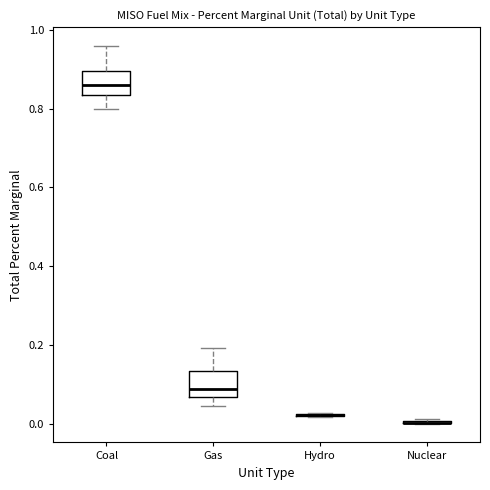

Reading left to right, transcribe this box plot: for each box, give where its median line is, the range the box spans, and where its two whiskers end, as read against the y-axis. The values are not printed on the chart, so give them approximately, as read against the axis.

Coal: median 0.86, box 0.84 to 0.90, whiskers 0.80 to 0.96
Gas: median 0.08, box 0.06 to 0.14, whiskers 0.04 to 0.20
Hydro: box collapsed to a line at 0.02, whiskers 0.02 to 0.02
Nuclear: box collapsed to a line at 0.00, whiskers 0.00 to 0.02